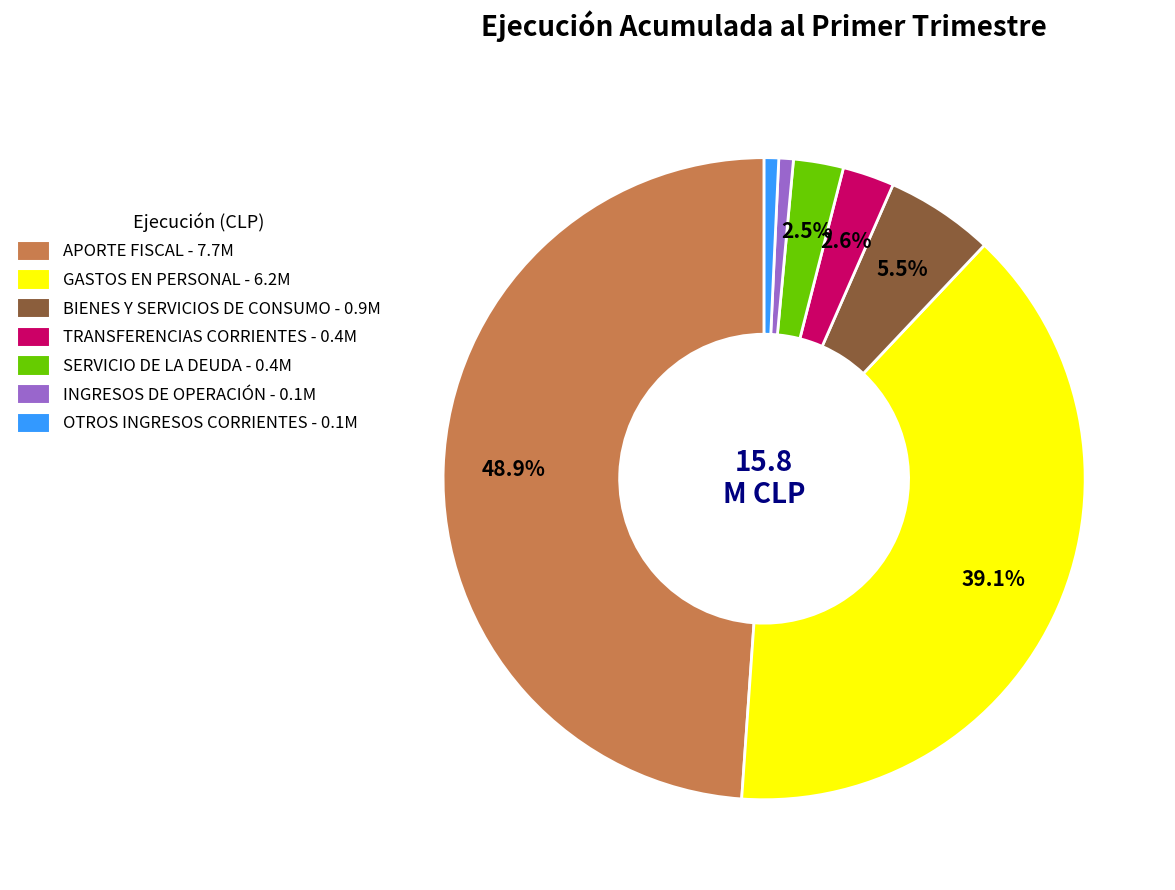

What is the ratio of the value at TRANSFERENCIAS CORRIENTES - 0.4M to the value at SERVICIO DE LA DEUDA - 0.4M?

1.0